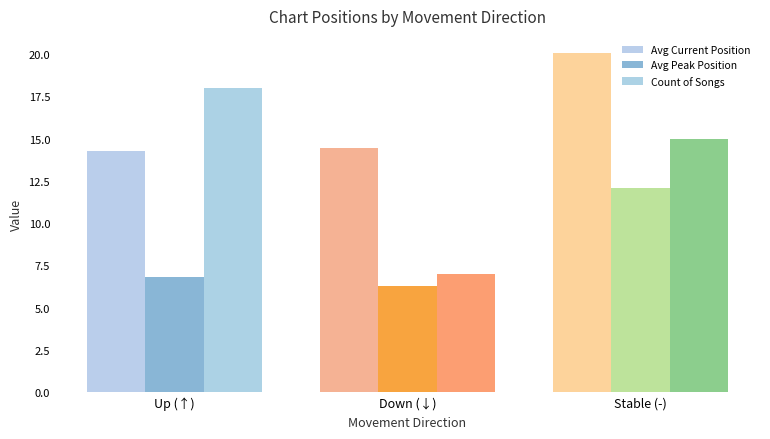

List the series in order of their overall mean, highest first.

Avg Current Position, Count of Songs, Avg Peak Position